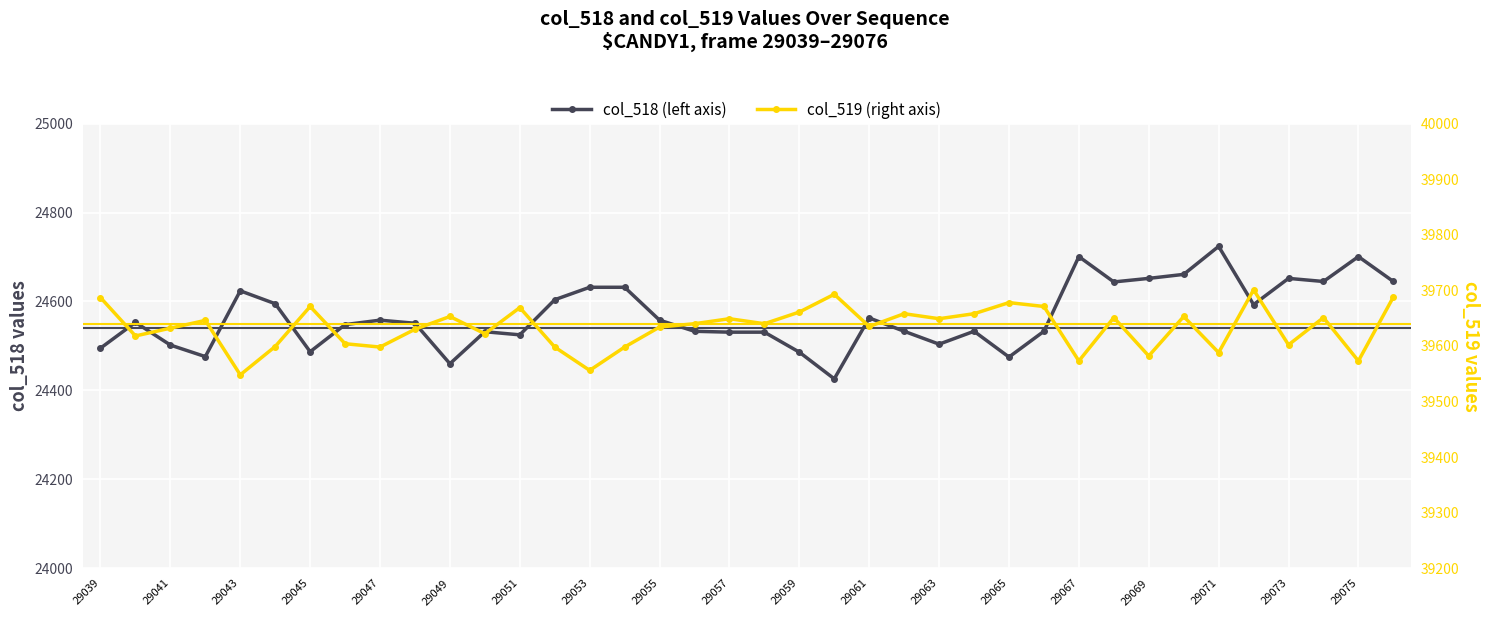

True or false: col_518 and col_519 intersect in this chart.

False